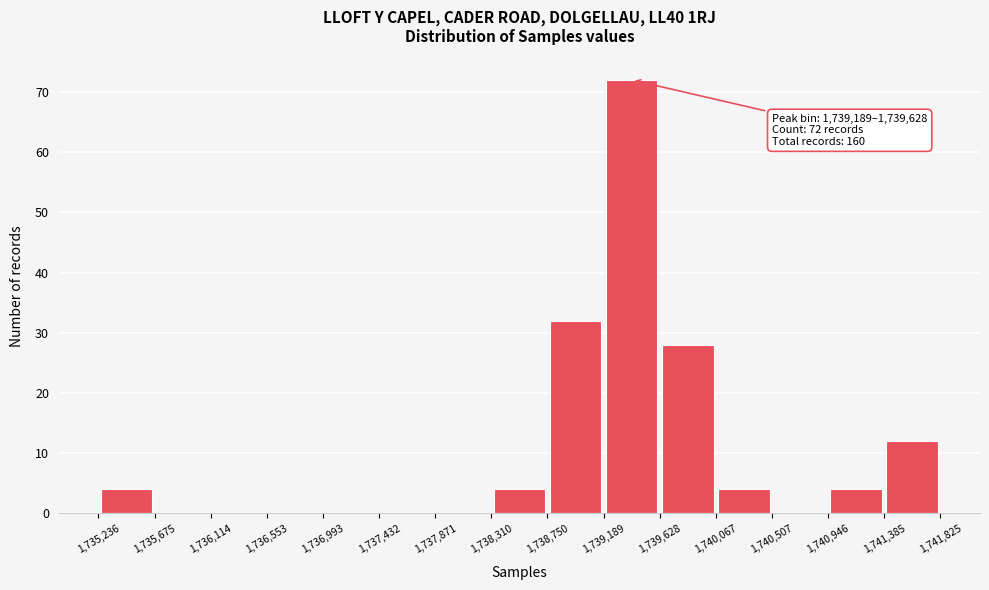

Over which range of the x-axis is the bar tallest?

1,739,189 to 1,739,628